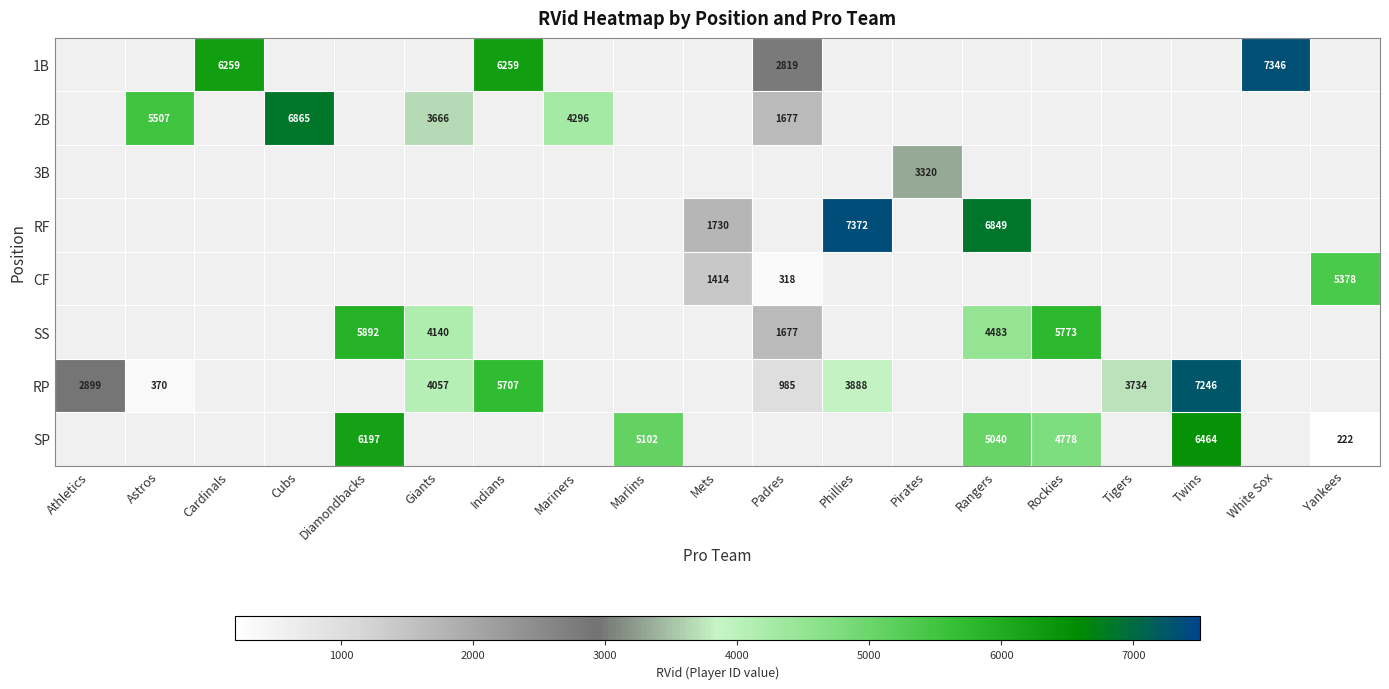

The value of RP at Twins is 11458. True or false?

False